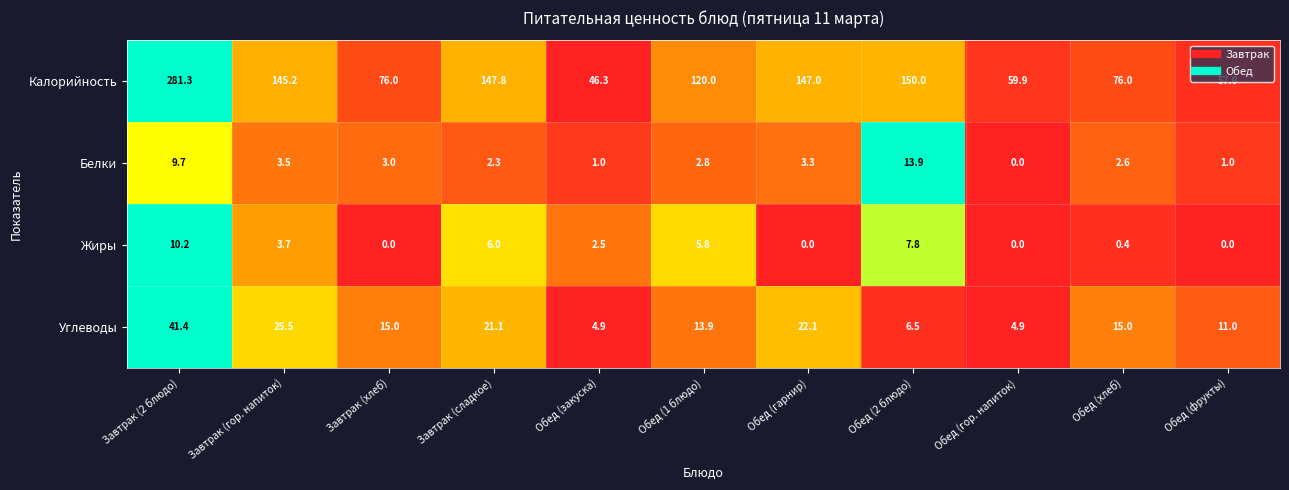

At how many categories does at least one series exceed 0?

11